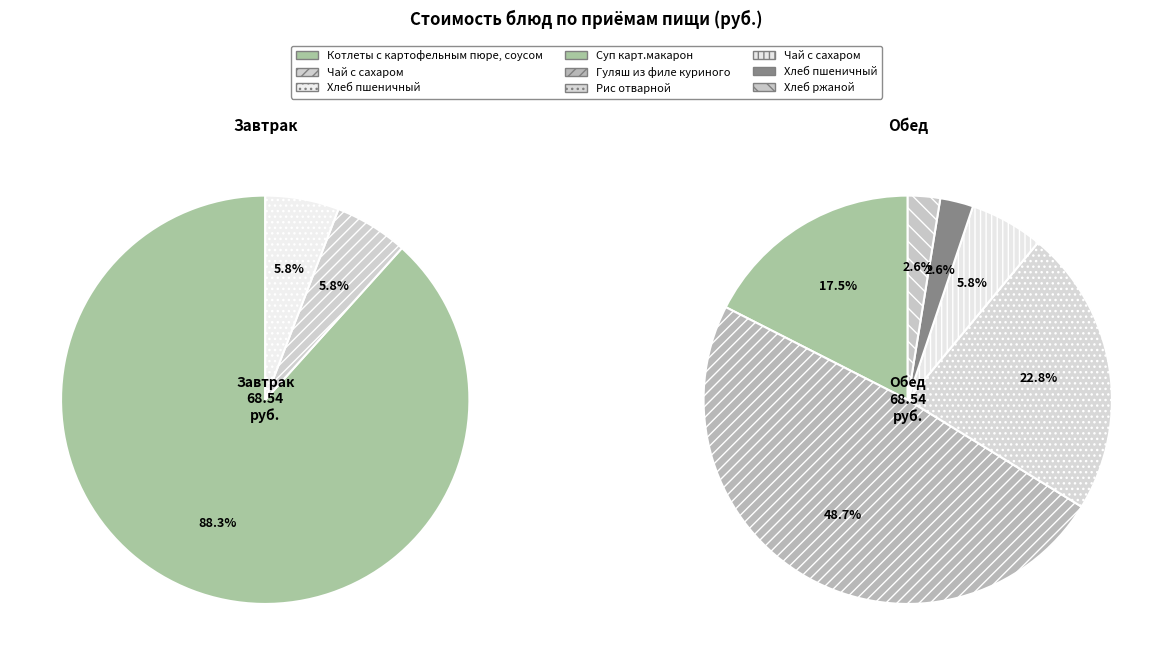

The Хлеб ржаной slice represents 7% of the pie. True or false?

False